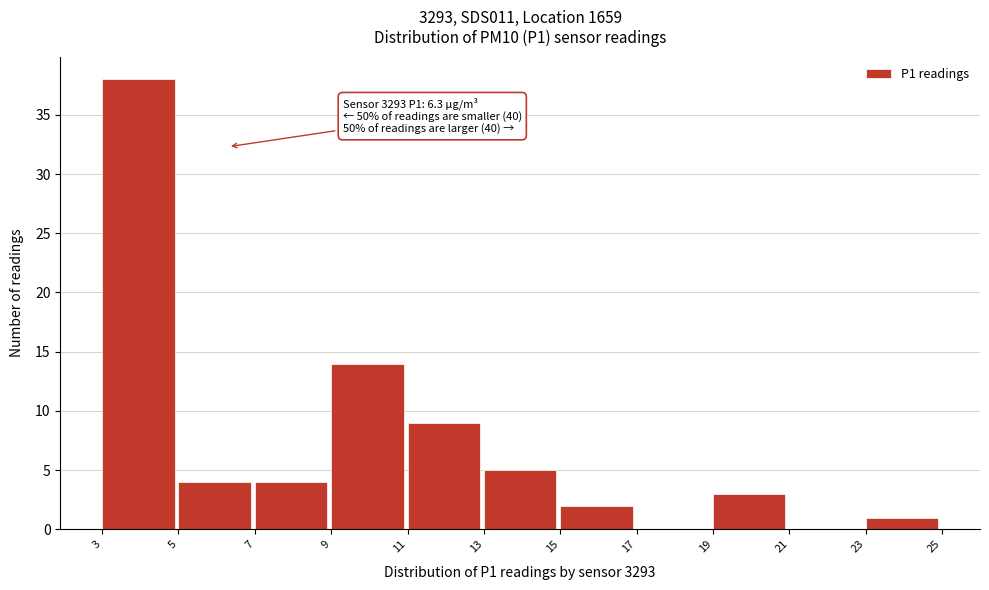

Which range on the x-axis has the tallest bar?

3 to 5